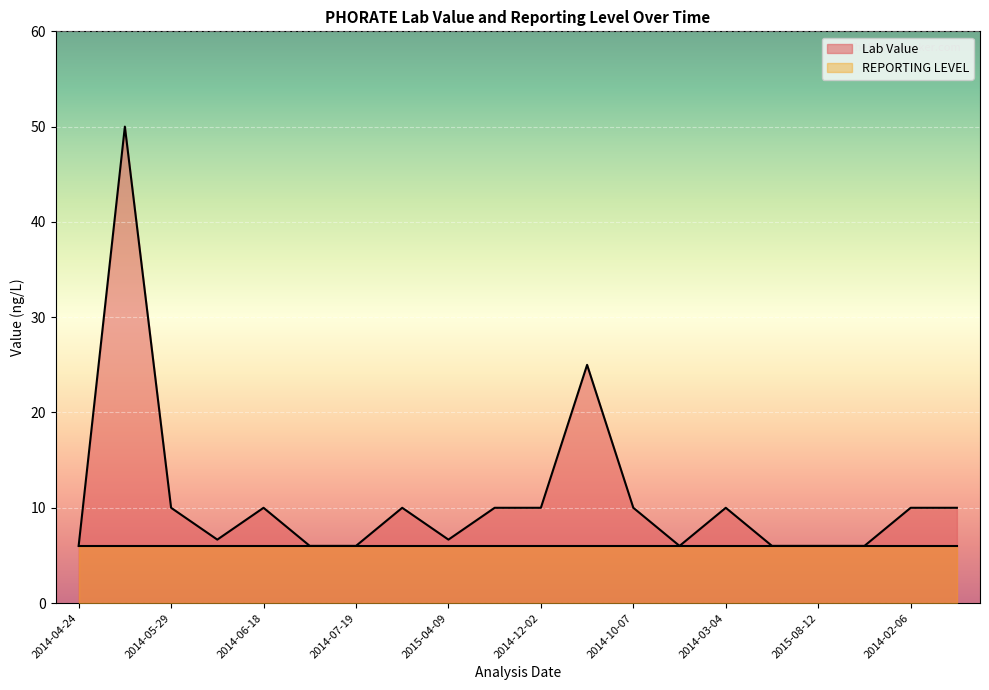

Reading left to right, what are all the values shown in this chart?

6.0	50.0	10.0	6.7	10.0	6.0	6.0	10.0	6.7	10.0	10.0	25.0	10.0	6.0	10.0	6.0	6.0	6.0	10.0	10.0